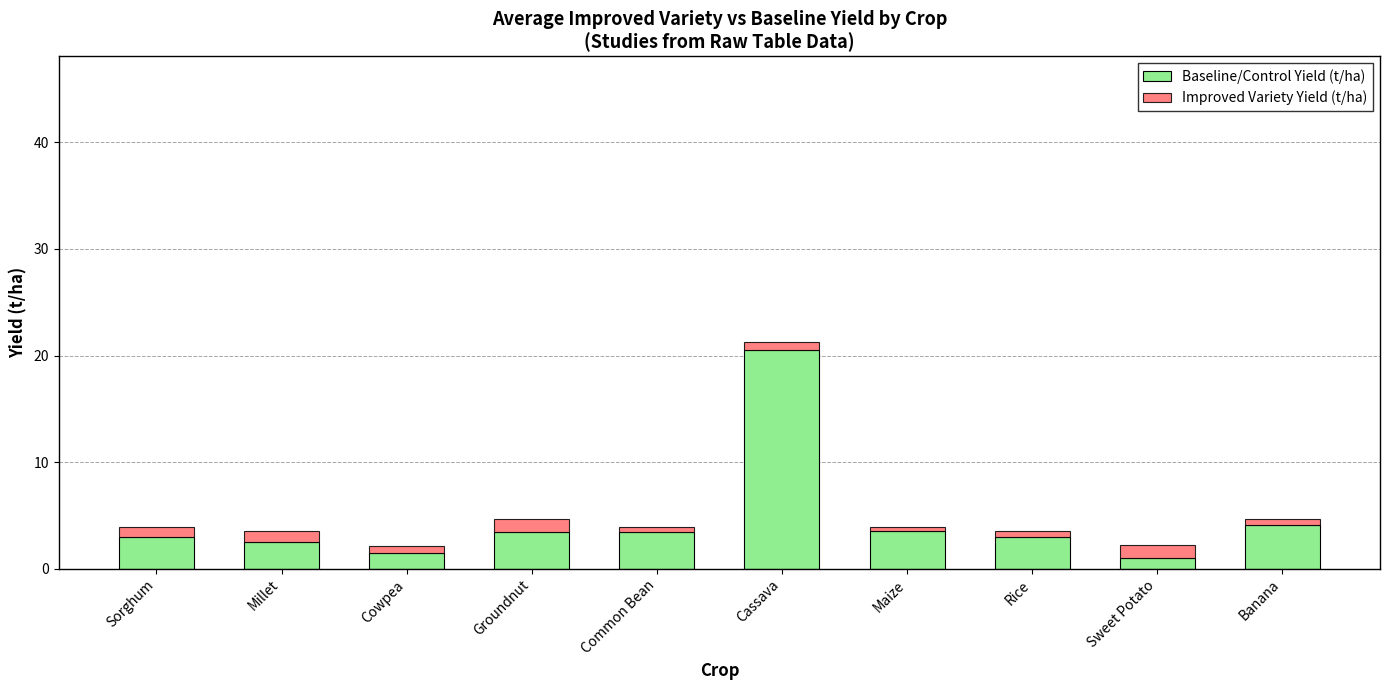

What is the average value of the Baseline/Control Yield (t/ha) series?

4.6